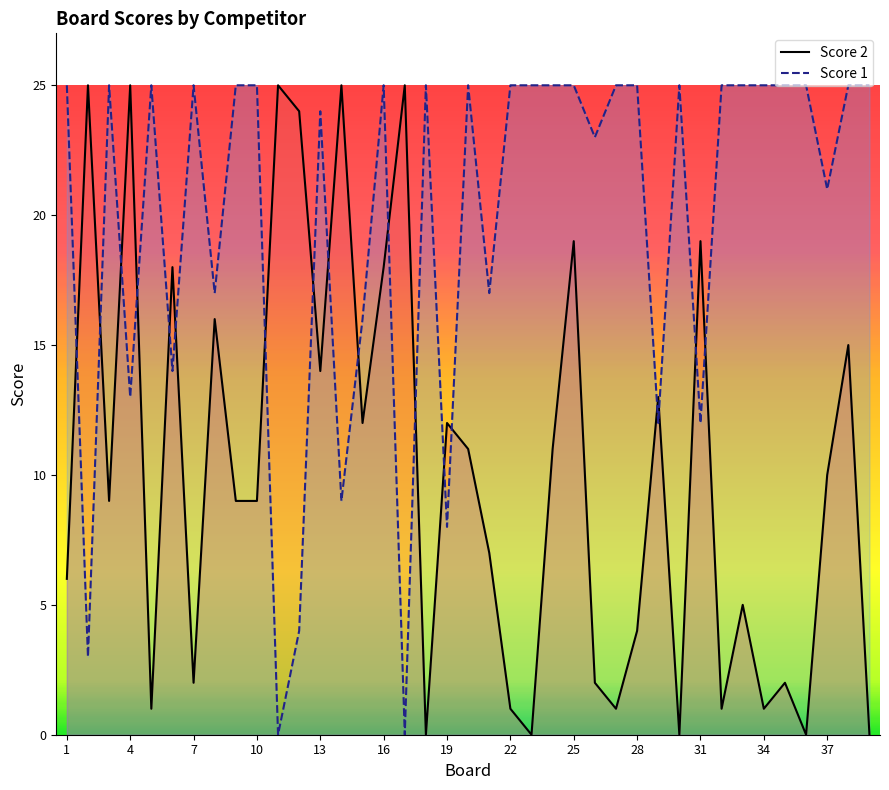

Reading right to left, transcribe all the data shown in this chart.

Score 2 line: 0	15	10	0	2	1	5	1	19	0	13	4	1	2	19	11	0	1	7	11	12	0	25	18	12	25	14	24	25	9	9	16	2	18	1	25	9	25	6
Score 1 line: 25	25	21	25	25	25	25	25	12	25	12	25	25	23	25	25	25	25	17	25	8	25	0	25	16	9	24	4	0	25	25	17	25	14	25	13	25	3	25